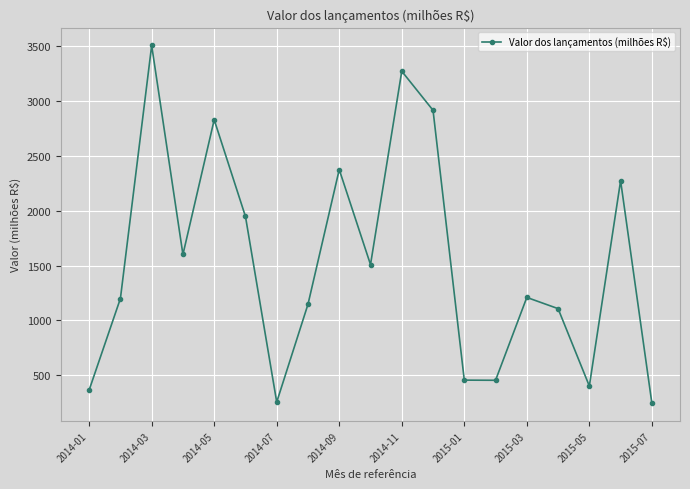

True or false: there are more than 0 points higher than both neighbors.

True